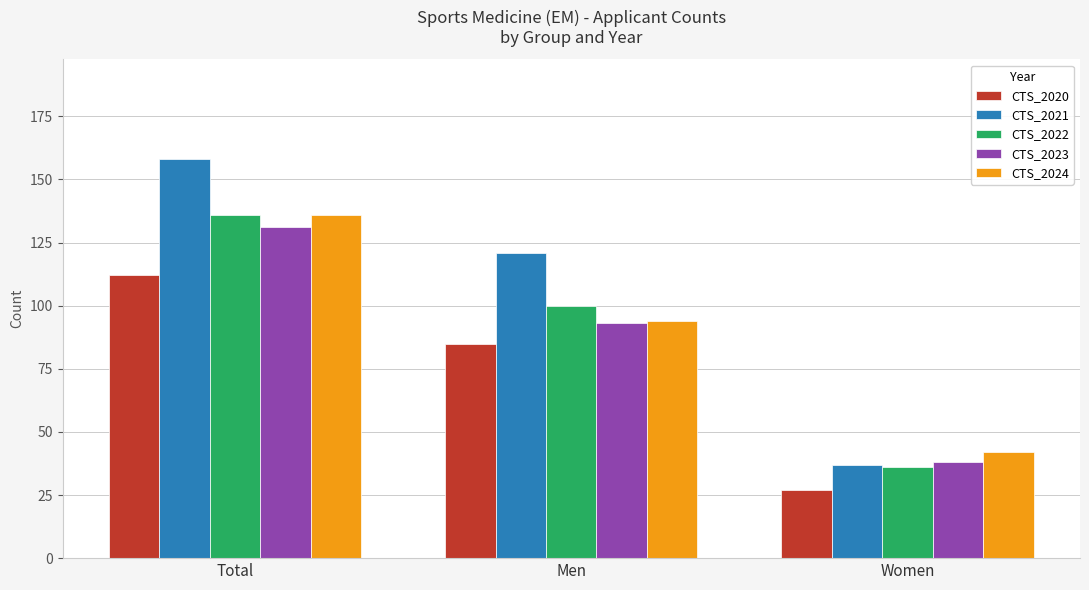

At which label does CTS_2022 reach its peak?

Total